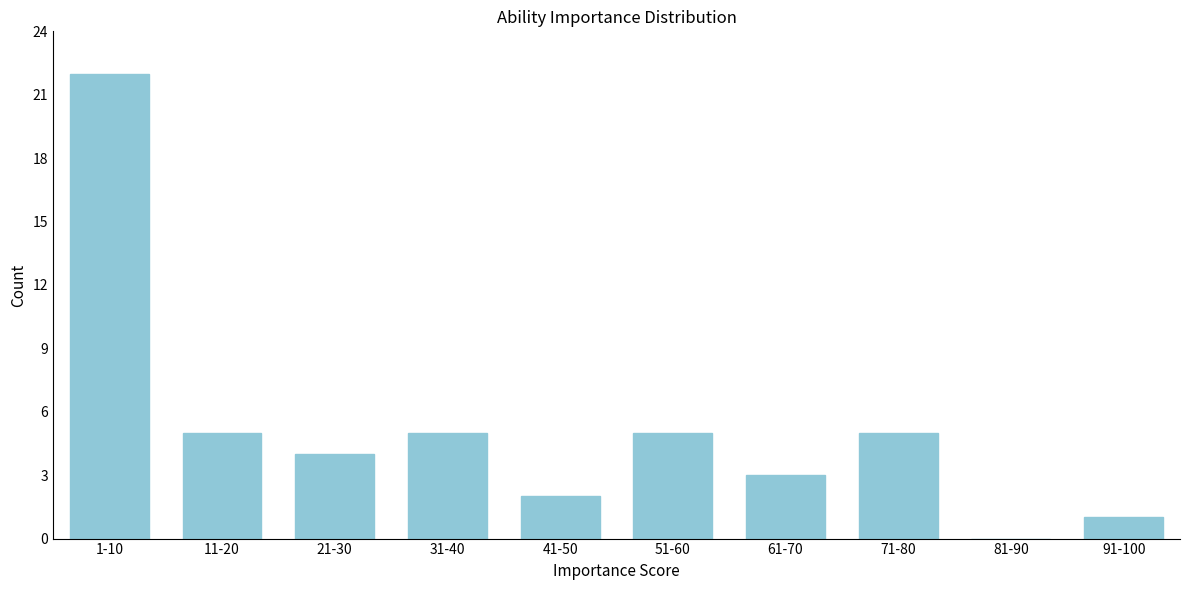

Reading left to right, transcribe all the data shown in this chart.

1-10=22	11-20=5	21-30=4	31-40=5	41-50=2	51-60=5	61-70=3	71-80=5	81-90=0	91-100=1